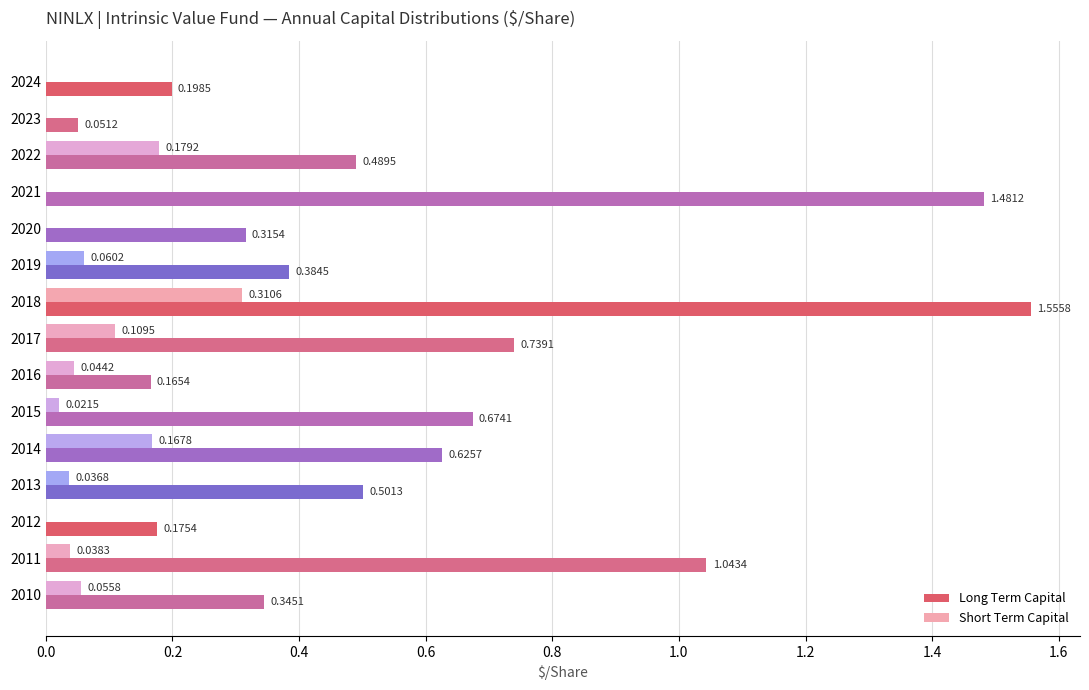

Between 2024 and 2022, which series saw the biggest shift?

Long Term Capital